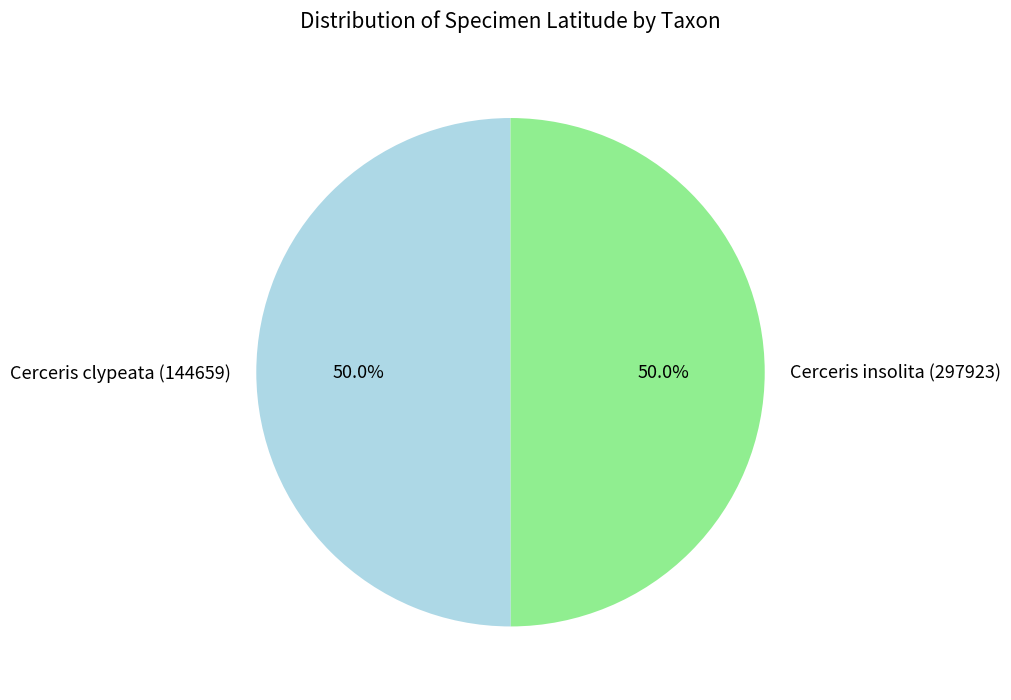

What percentage is the Cerceris clypeata (144659) slice, to the nearest percent?

50%